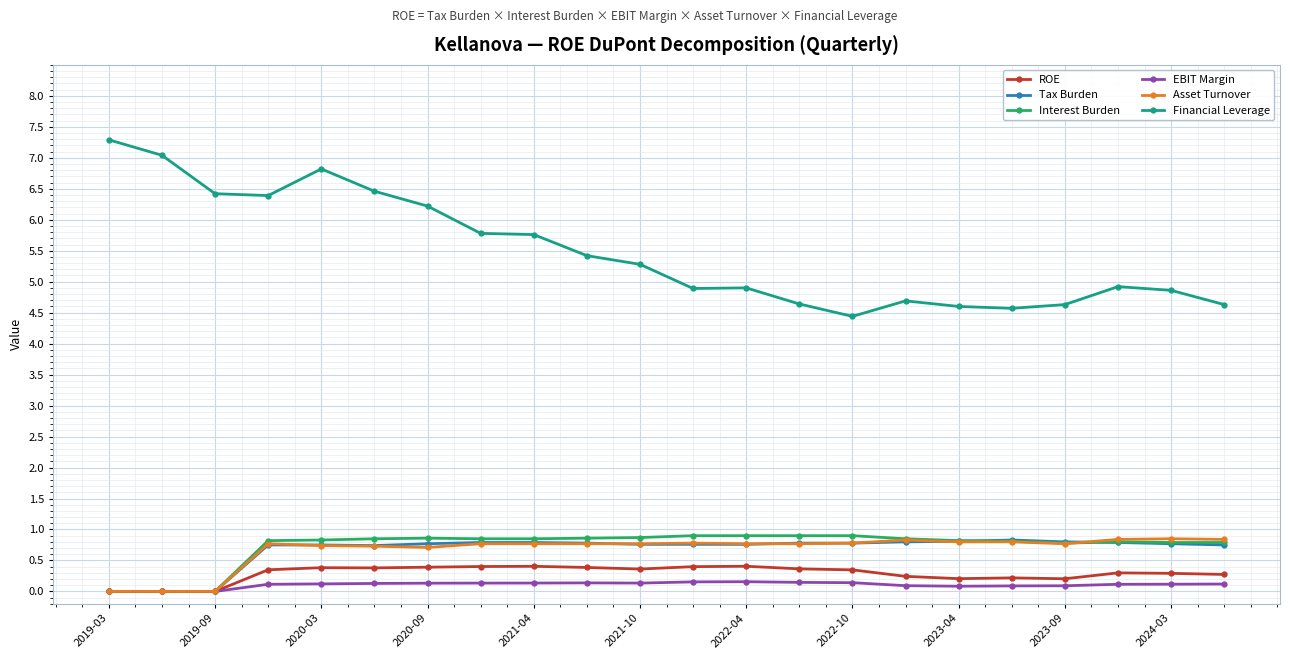

Does the chart display data point markers on the line(s)?

Yes